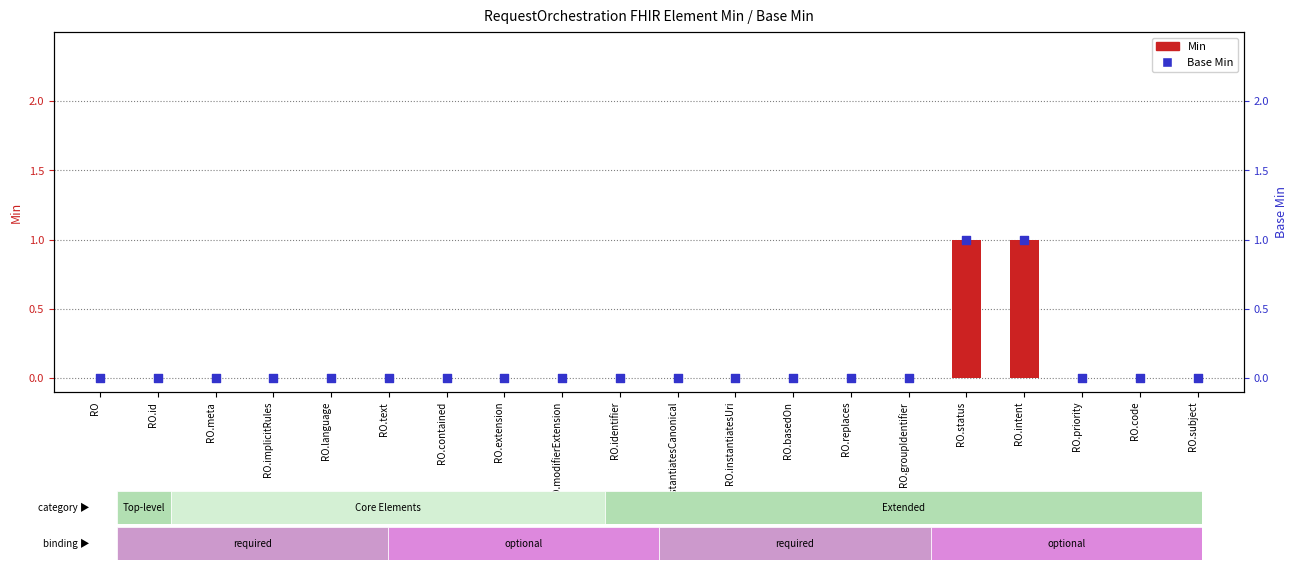

What are all the series names shown in the legend?

Min, Base Min